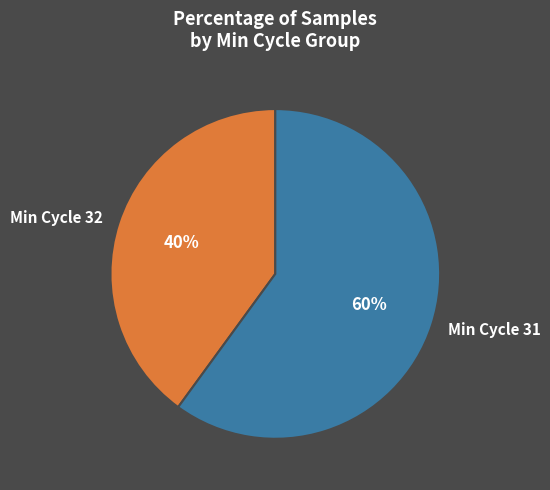

To the nearest percent, what is the average slice percentage?

50%